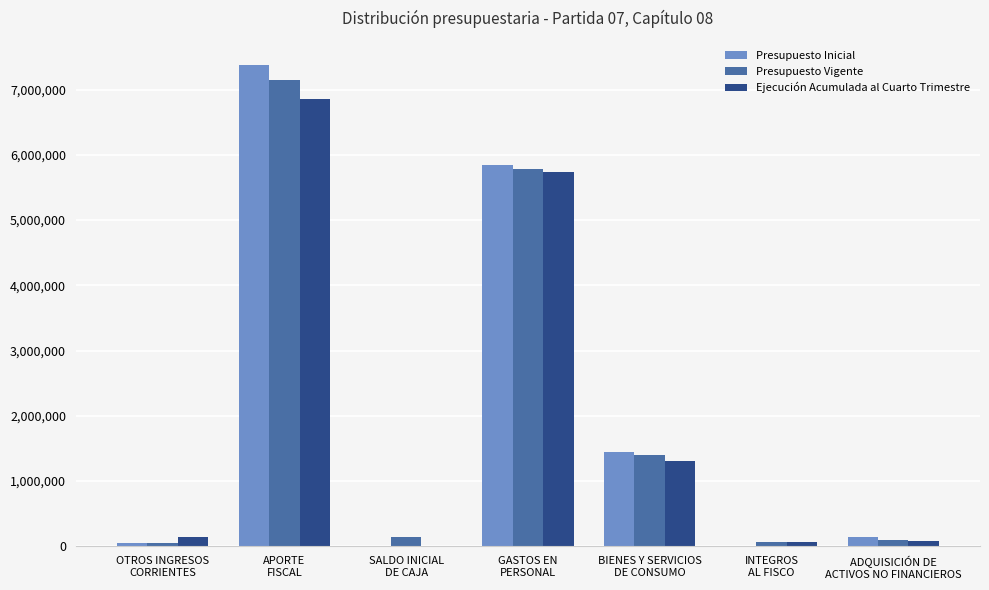

What is the highest value of the Presupuesto Vigente series?

7149823